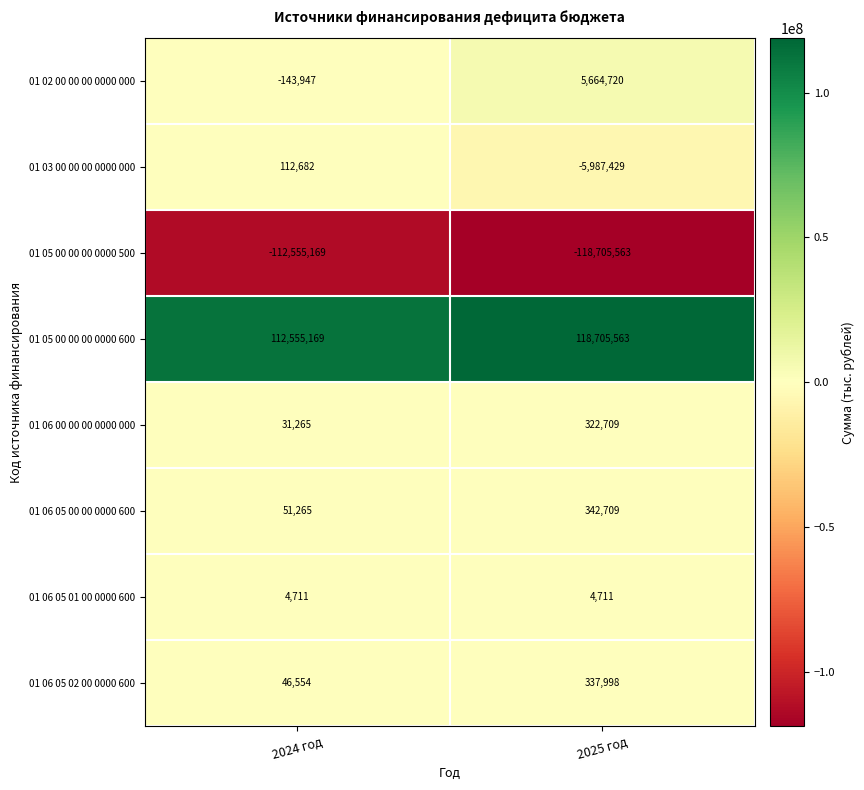

What is the difference between the highest and lowest values at 2024 год?

225110338